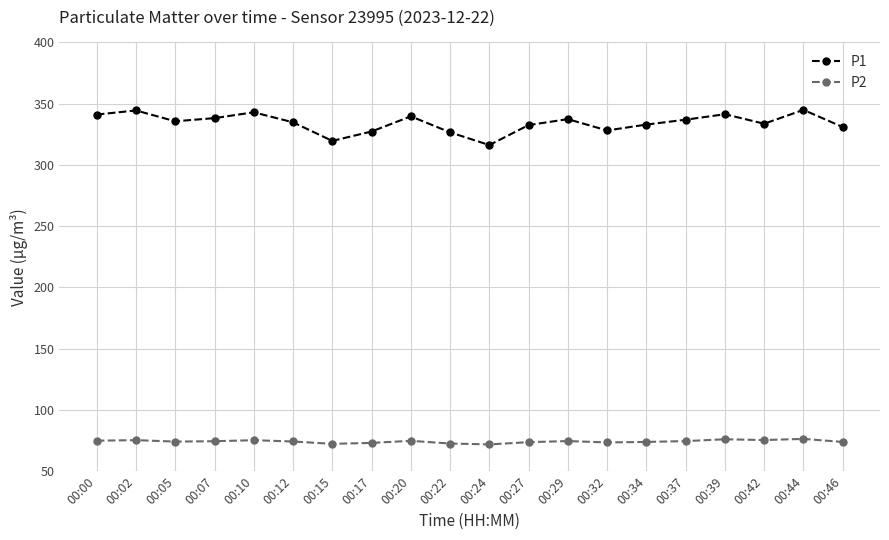

How many distinct data groups are displayed?

2